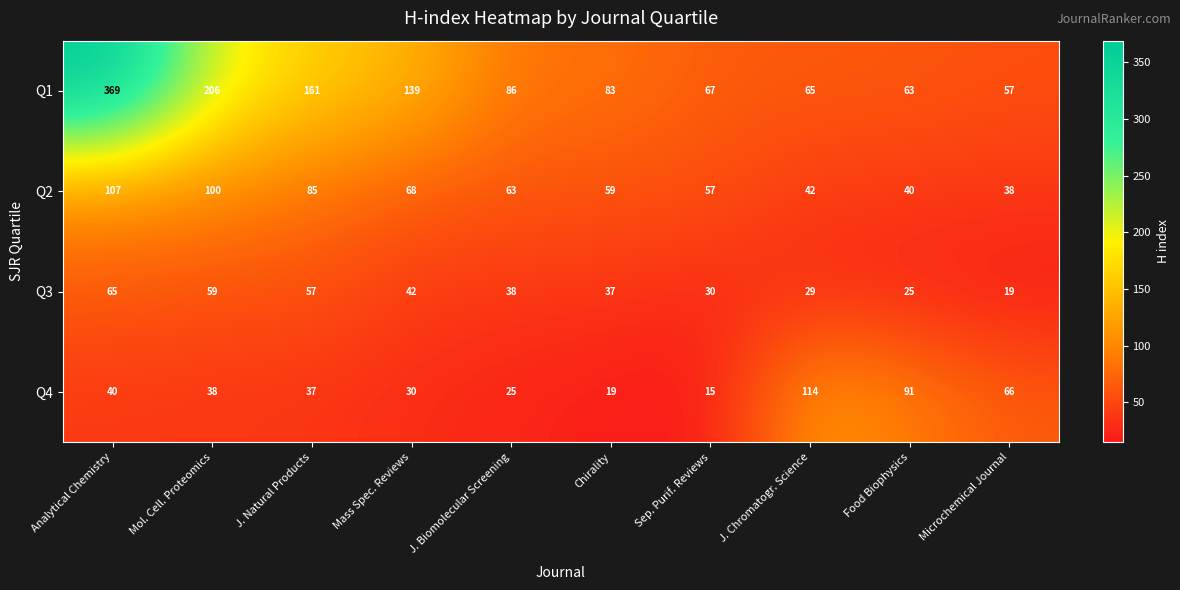

What is the sum of the Q3 values at Mass Spec. Reviews and Analytical Chemistry?

107